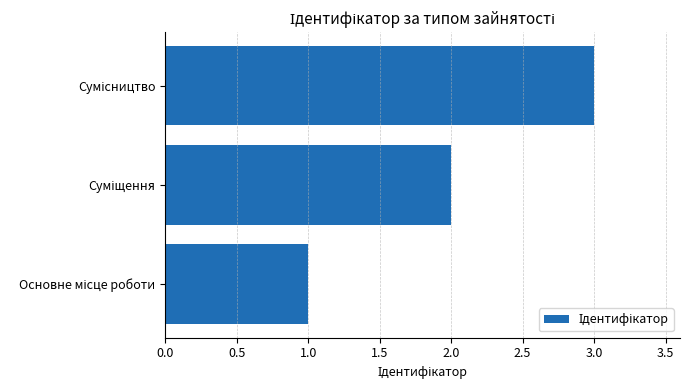

What is the greatest value displayed?

3